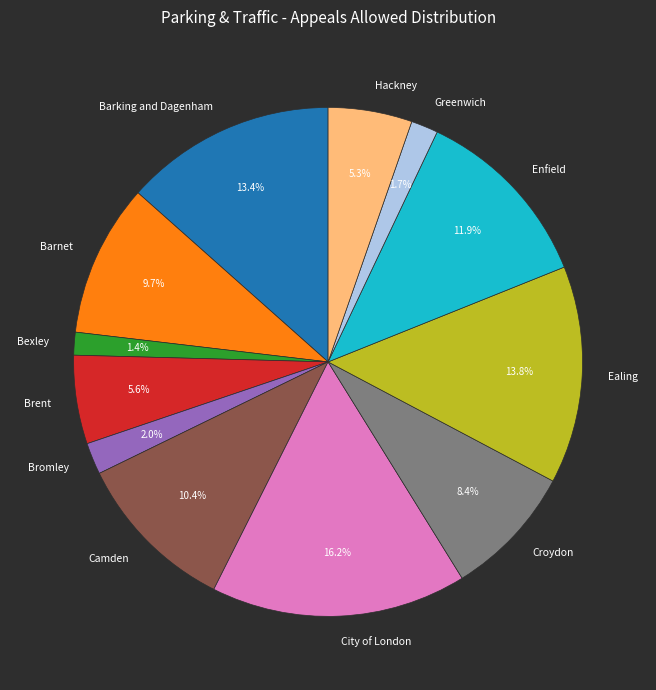

Do Bexley and Camden together represent more than half of the pie?

No